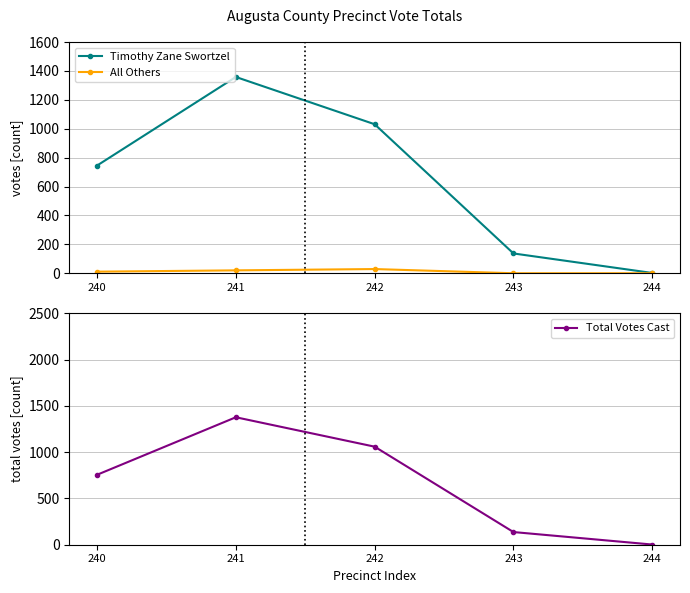

Reading right to left, extract all data points from this chart.

Timothy Zane Swortzel: 244=2	243=137	242=1031	241=1358	240=745
All Others: 244=0	243=0	242=29	241=20	240=11
Total Votes Cast: 244=2	243=137	242=1060	241=1378	240=756